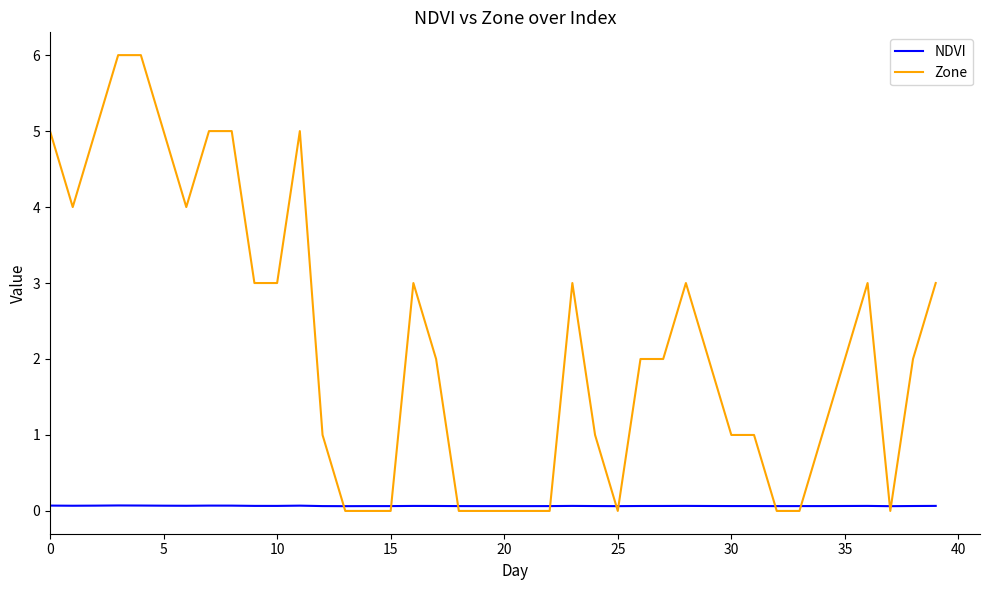

Which series has the largest range (max minus min)?

Zone